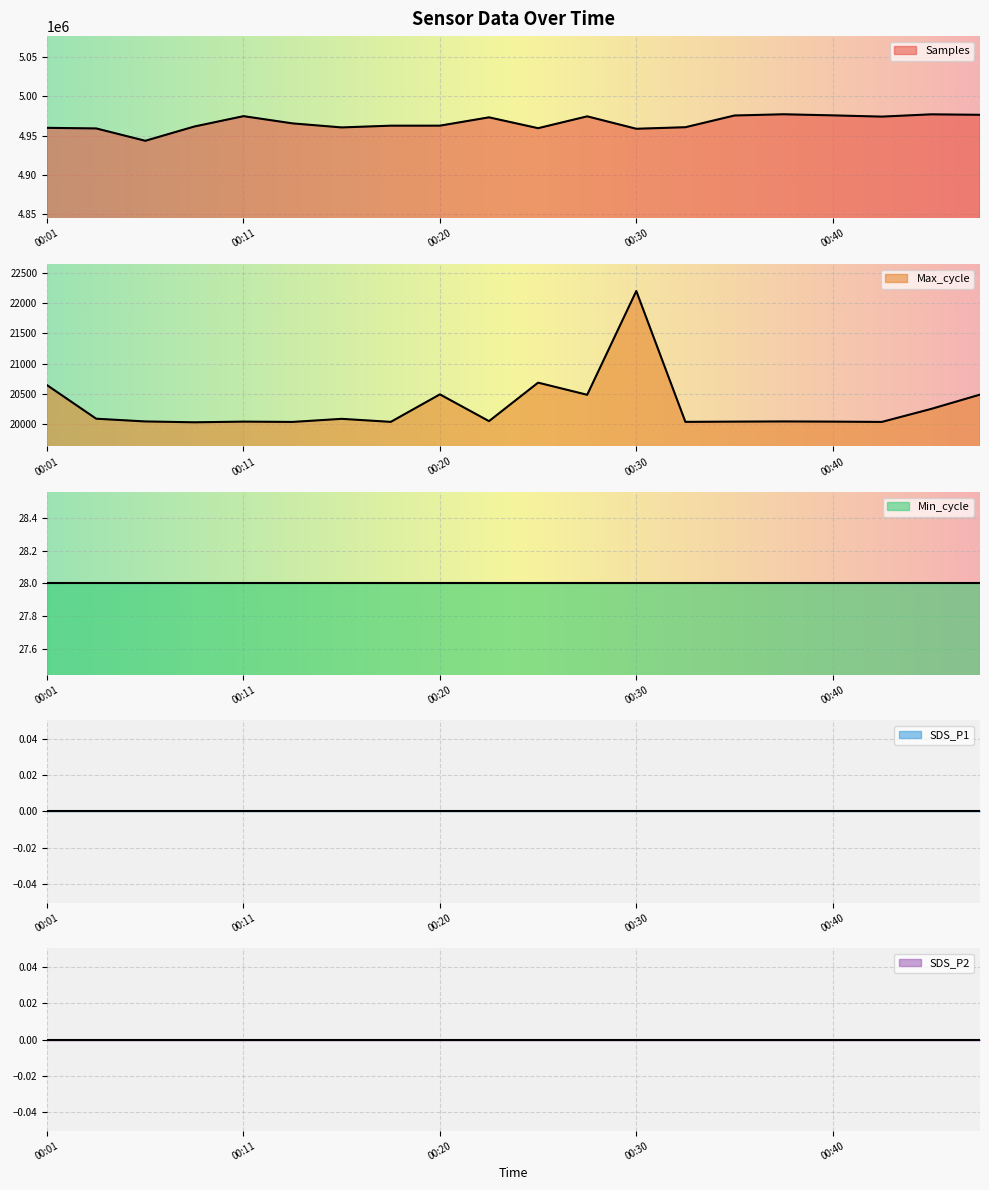

List the series in order of their peak value, lowest first.

SDS_P1, SDS_P2, Min_cycle, Max_cycle, Samples